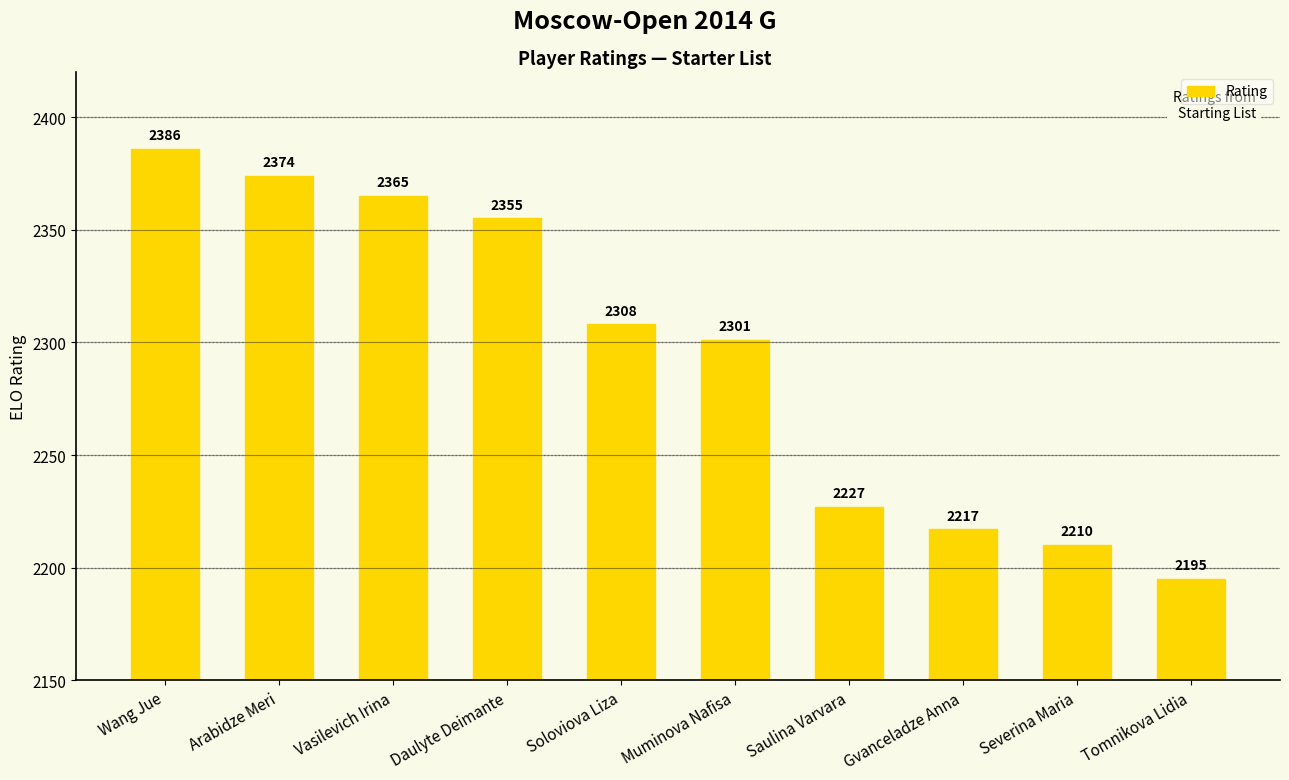

What is the change in value from Vasilevich Irina to Severina Maria?

-155